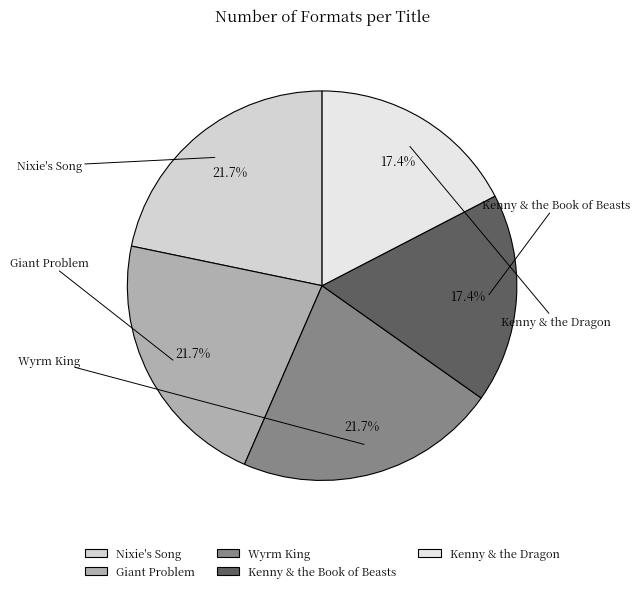

True or false: Giant Problem accounts for 22% of the total.

True